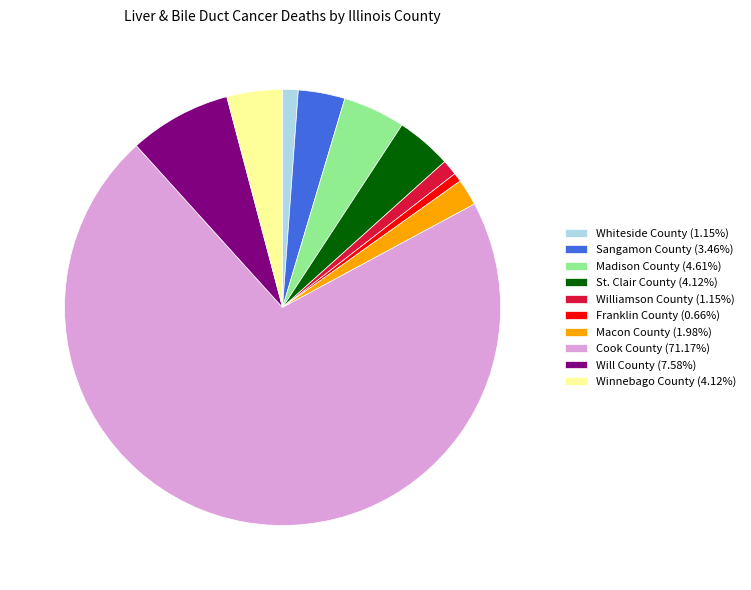

Combined, do Cook County (71.17%) and Macon County (1.98%) account for over 50%?

Yes